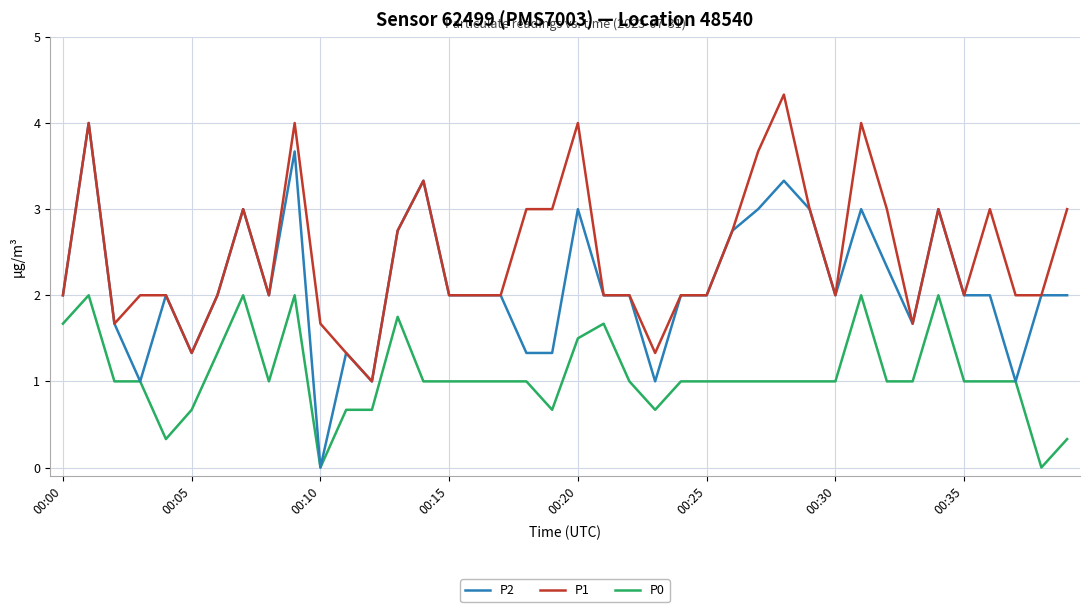

Which series has the largest range (max minus min)?

P2